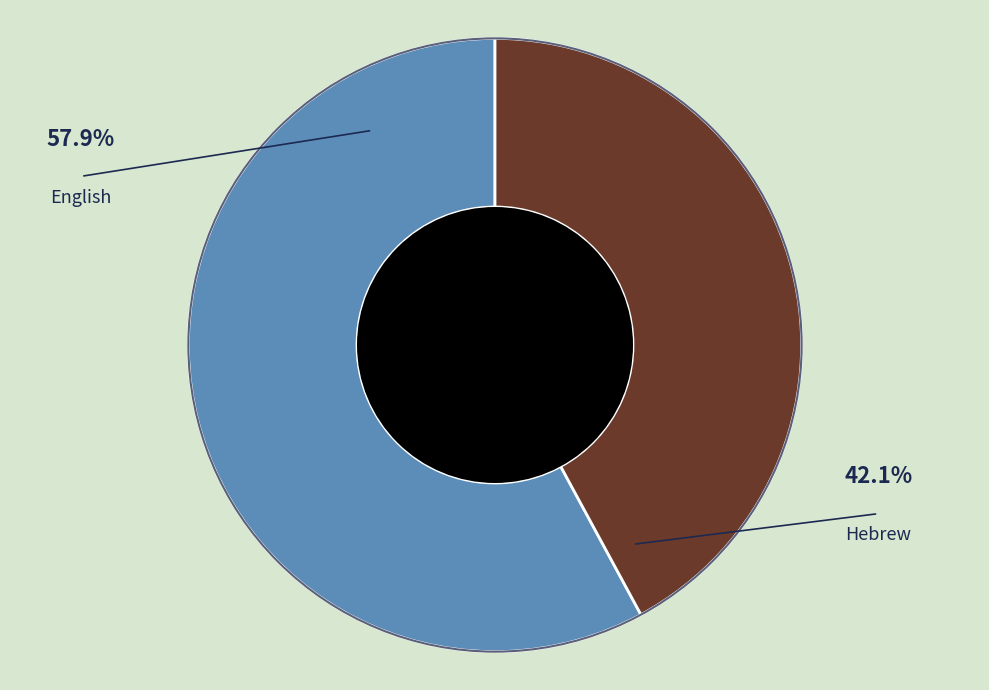

What percentage is the English slice, to the nearest percent?

58%